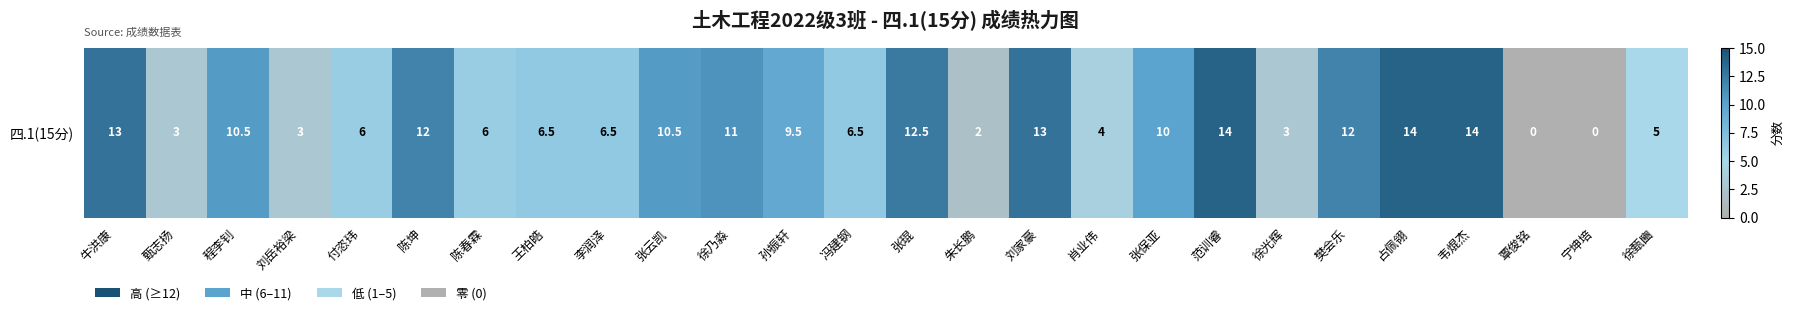

Rank the categories by value from highest to lowest.

范训睿, 占佩翎, 韦焜杰, 牛洪康, 刘家豪, 张琨, 陈坤, 樊会乐, 徐乃淼, 程李钊, 张云凯, 张保亚, 孙振轩, 王柏皓, 李润泽, 冯建钢, 付恣玮, 陈春霖, 徐甄豳, 肖业伟, 甄志扬, 刘岳裕梁, 徐光辉, 朱长鹏, 覃俊铭, 宁坤培